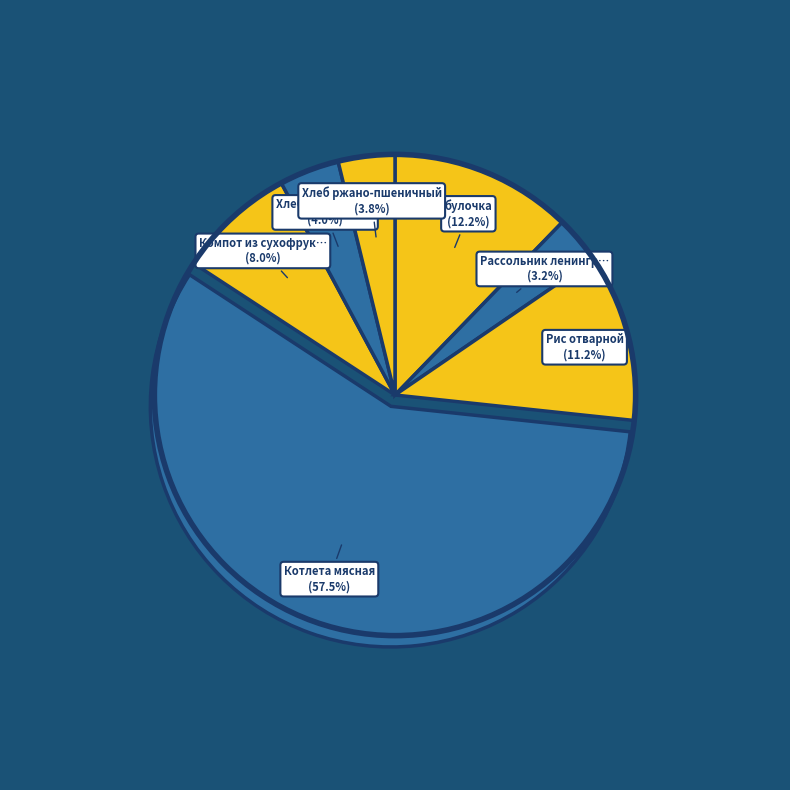

Rank the categories by value from highest to lowest.

Котлета мясная, булочка, Рис отварной, Компот из сухофруктов, Хлеб пшеничный, Хлеб ржано-пшеничный, Рассольник ленинградский